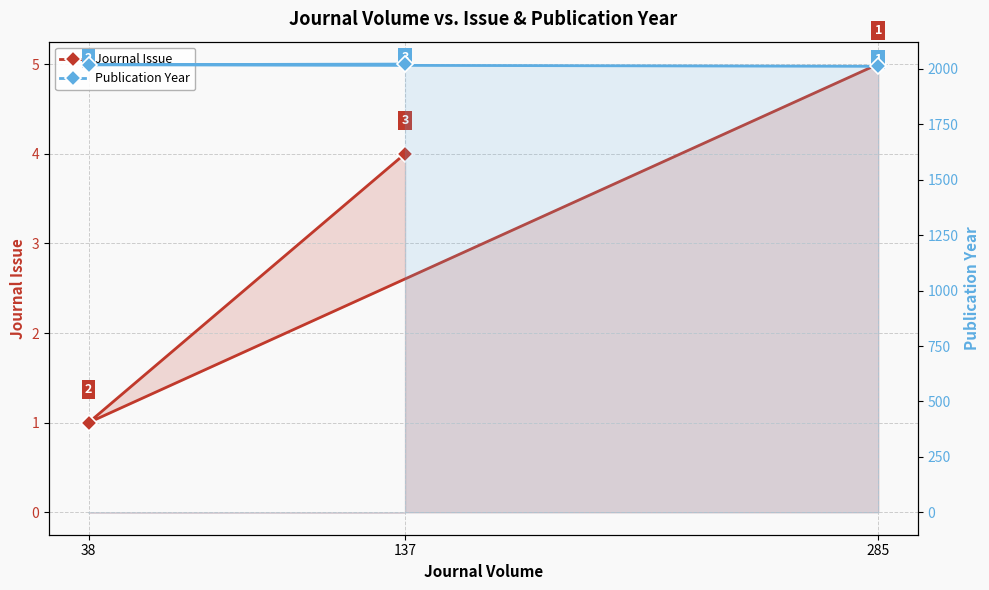

What is the label of the 2nd point from the right?

38